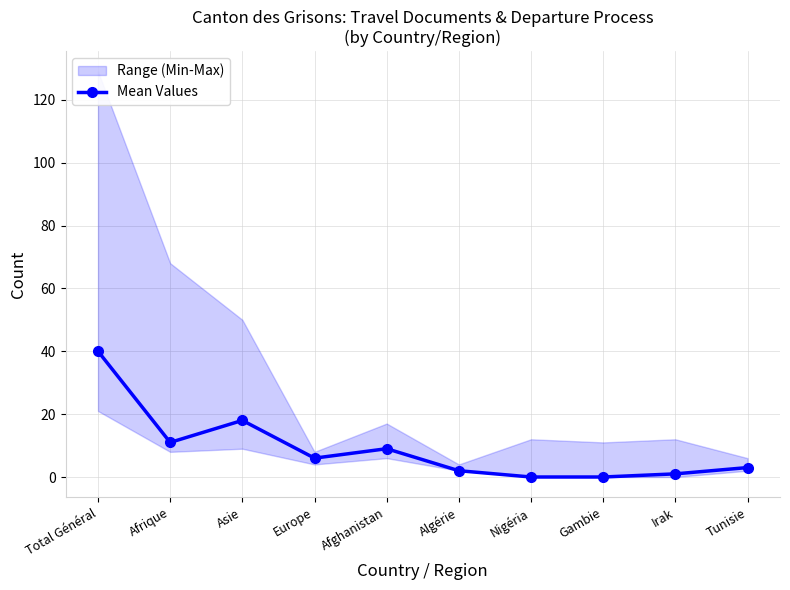

How many interior local peaks (higher than both neighbors) does the data have?

2